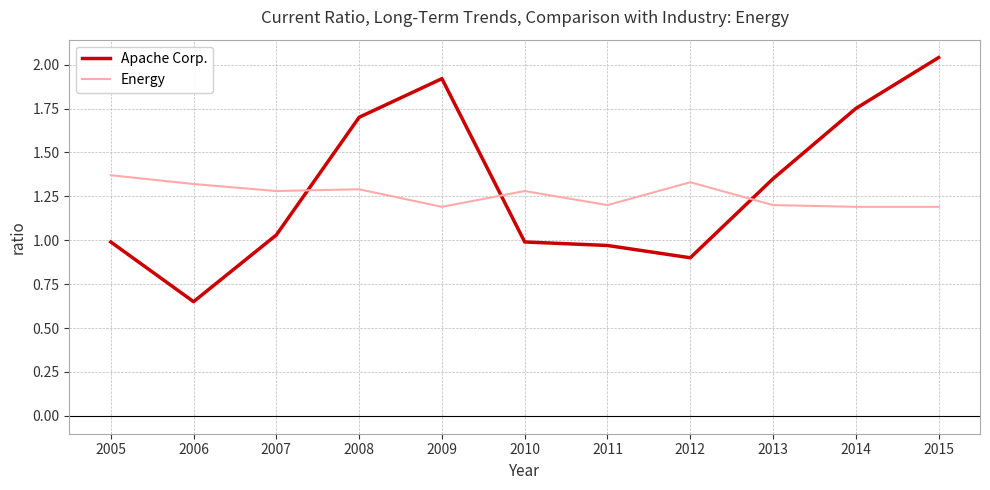

Rank the series at 2006 from highest to lowest value.

Energy, Apache Corp.